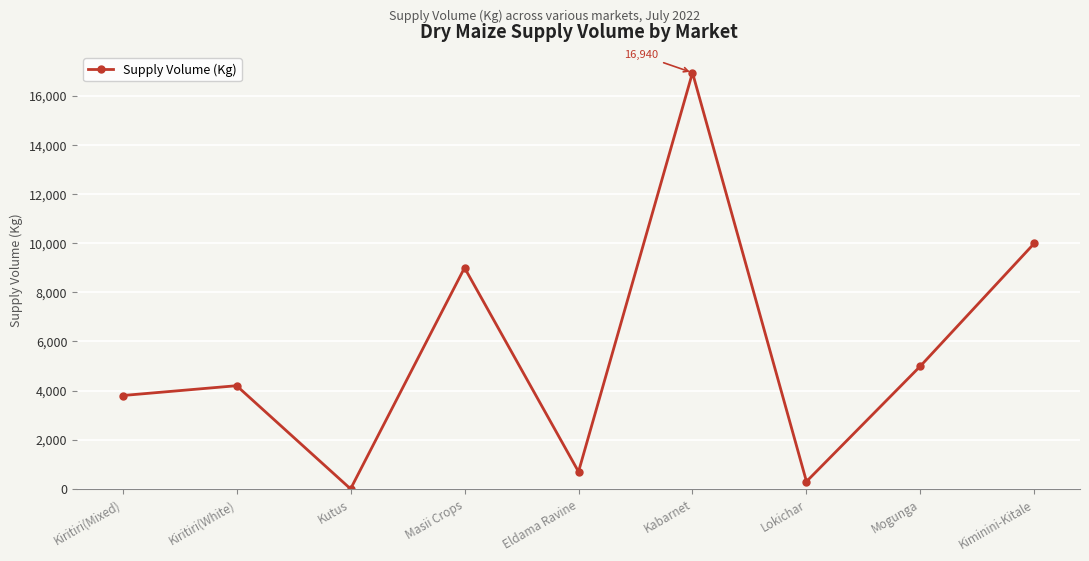

Reading left to right, list all the values displayed in this chart.

3800	4200	0	9000	700	16940	300	5000	10000